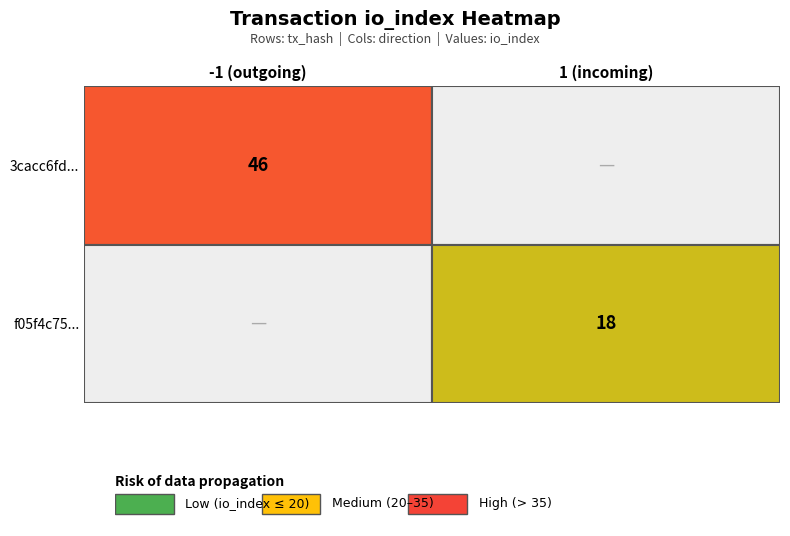

Is the value of f05f4c75... at 1 (incoming) greater than the value of 3cacc6fd... at -1 (outgoing)?

No